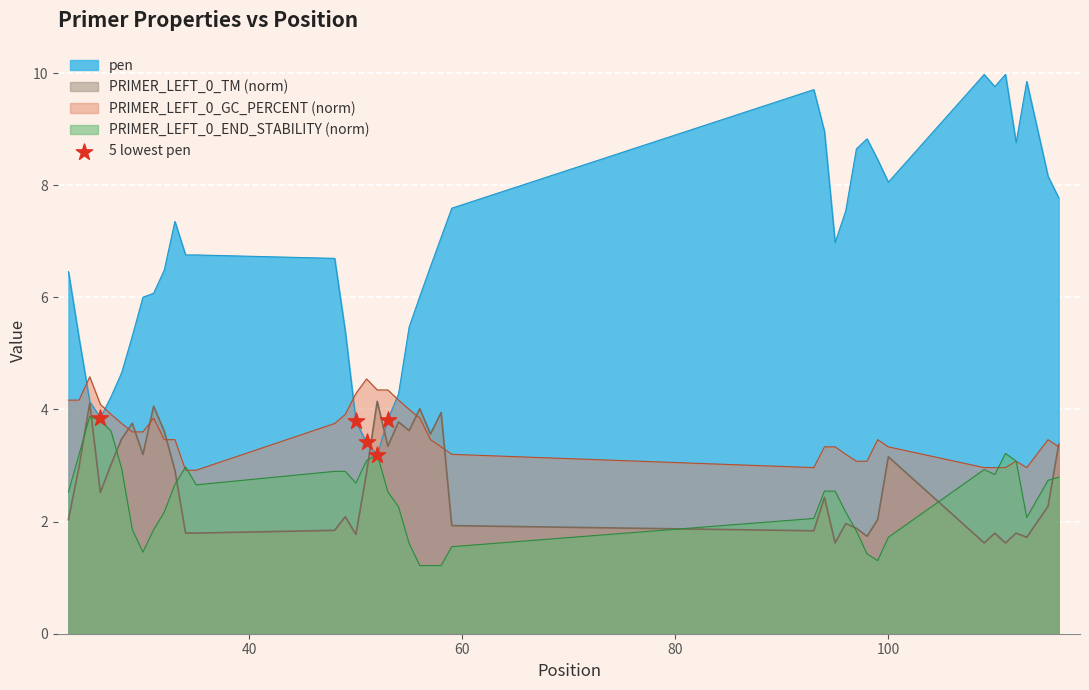

What is the minimum value shown in the chart?

1.2